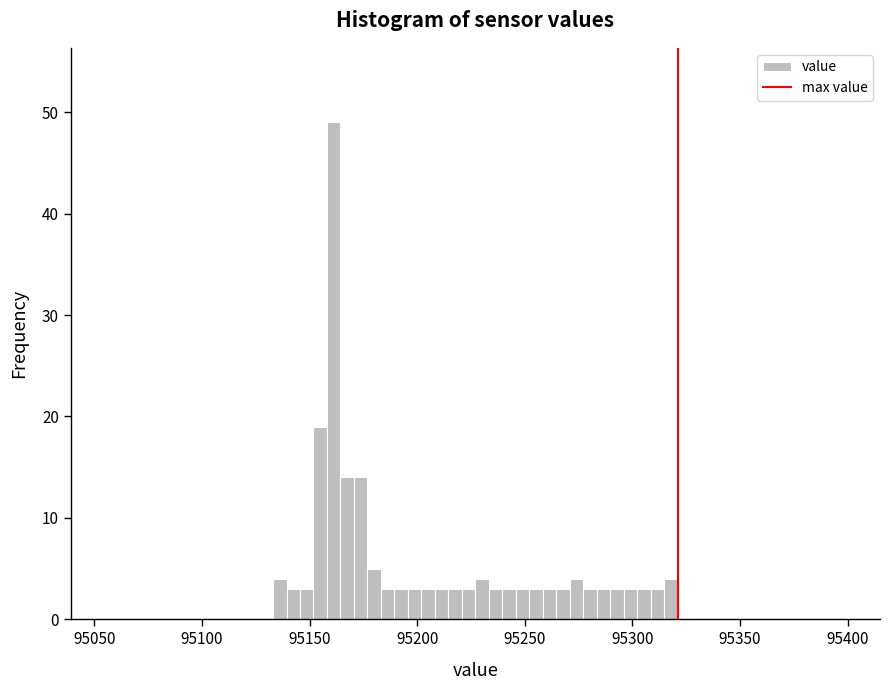

Around what value on the x-axis is the tallest bar? Give the approximate position of its centre, as read against the axis.

95160